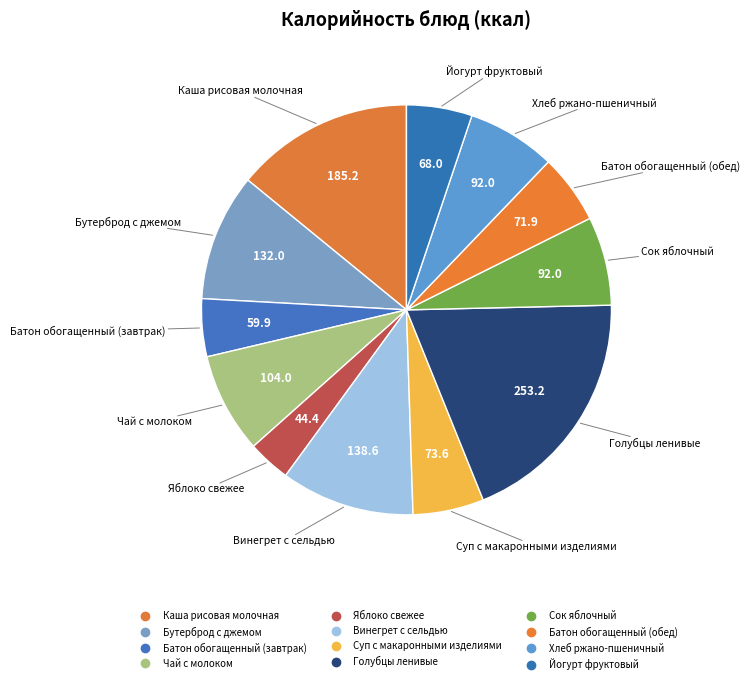

How many segments does this pie chart have?

12